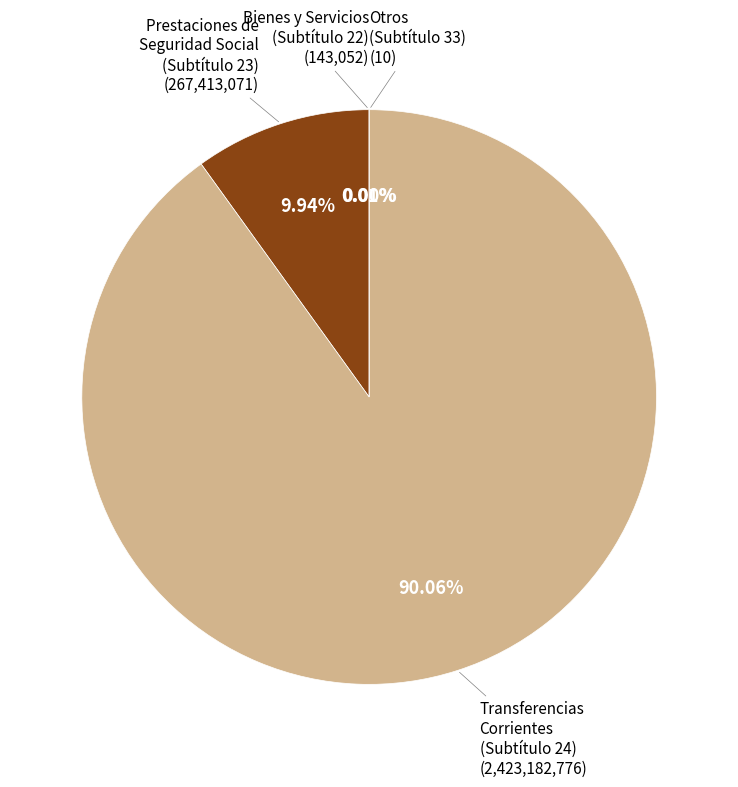

Is there a majority slice in this chart?

Yes